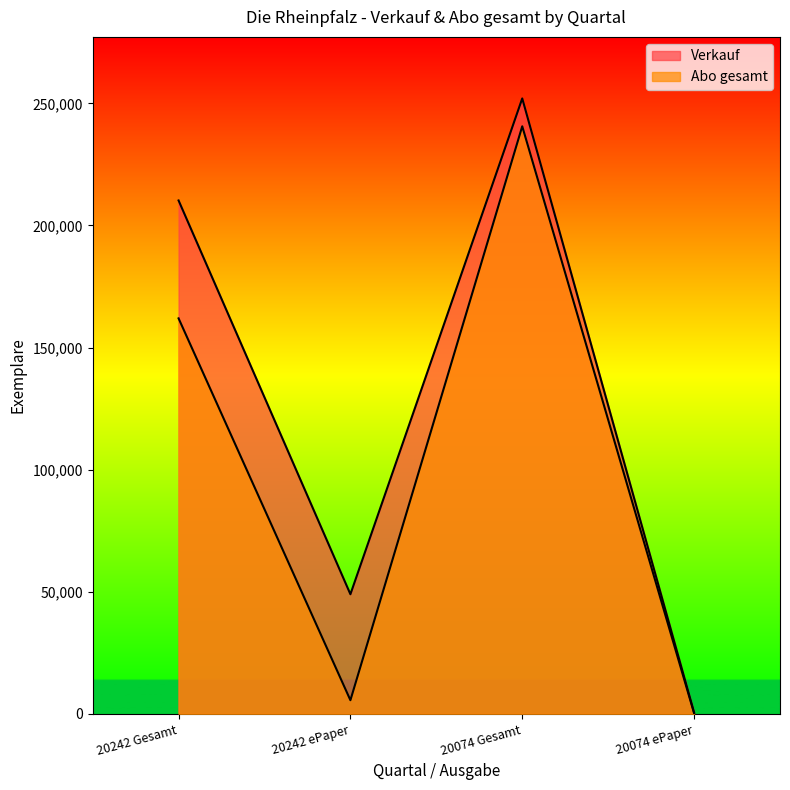

Reading left to right, transcribe all the data shown in this chart.

Verkauf: 210237	48978	252023	565
Abo gesamt: 161958	5586	240609	277